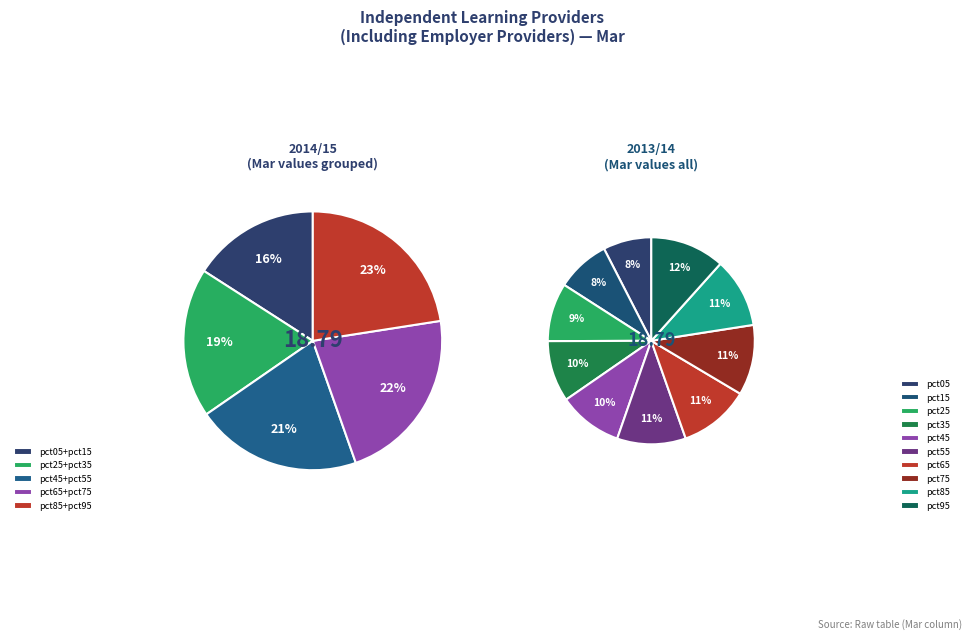

To the nearest percent, what is the difference between the largest and smallest slice percentages?

4%